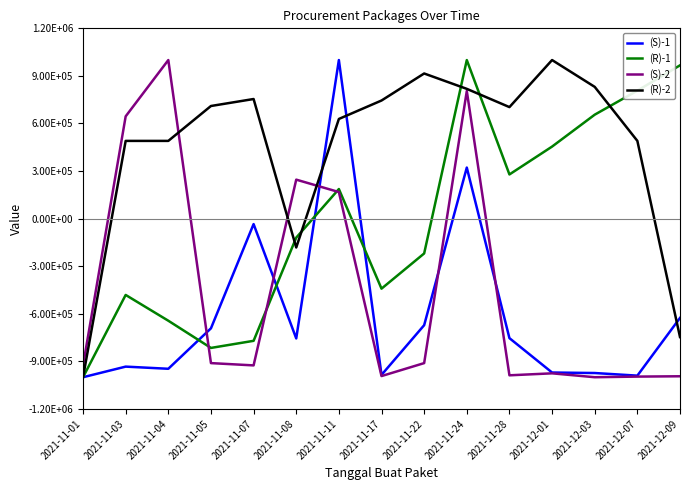

Is this an area chart (filled region under the line)?

No